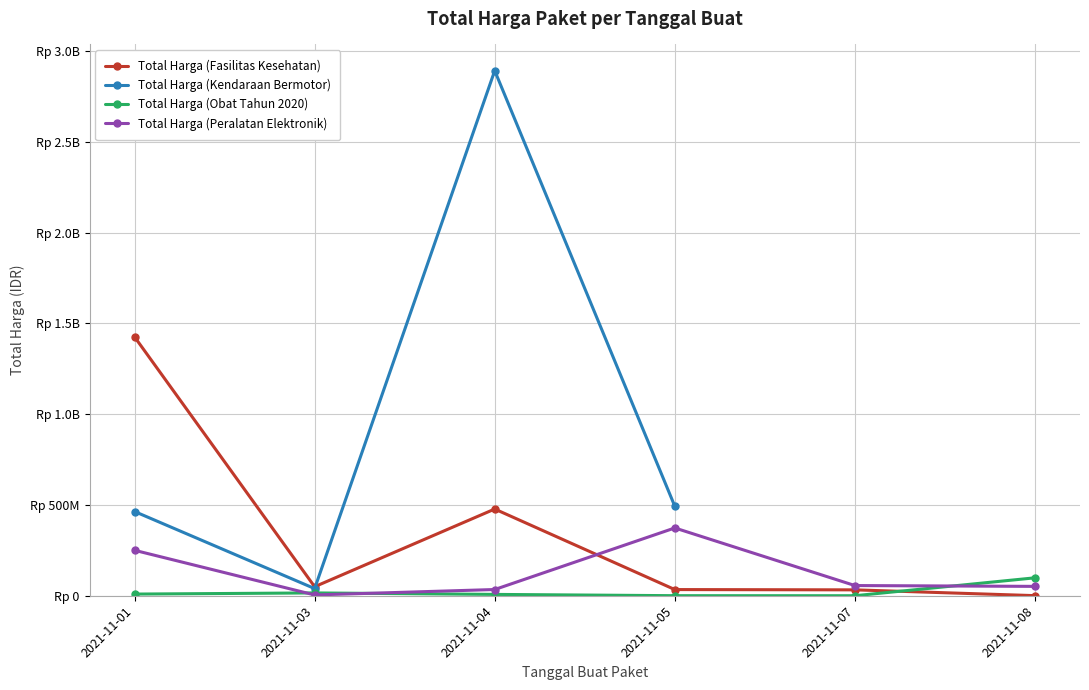

What is the sum of all Total Harga (Obat Tahun 2020) values?

131279370.0